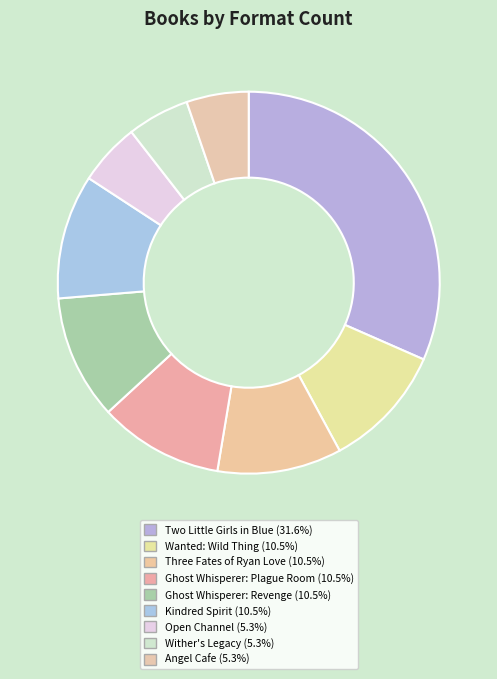

What percentage do Ghost Whisperer: Revenge and Angel Cafe together represent?

15.8%